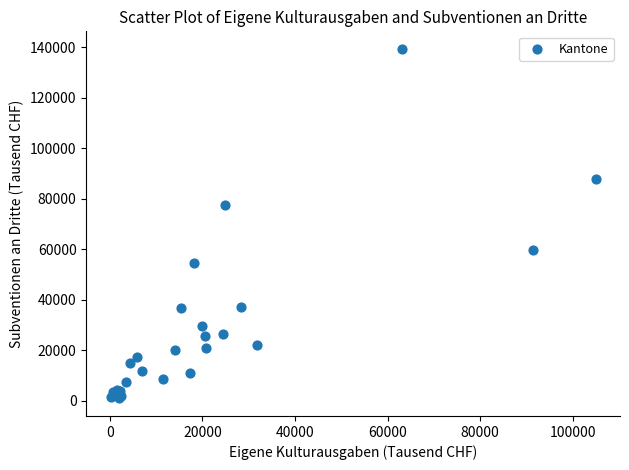

What Y value in the scatter plot is closest to 70056?

77372.0